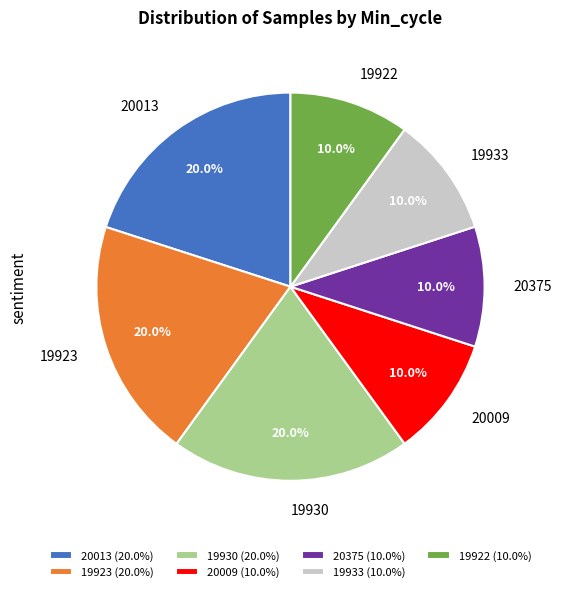

Does any single category account for the majority?

No